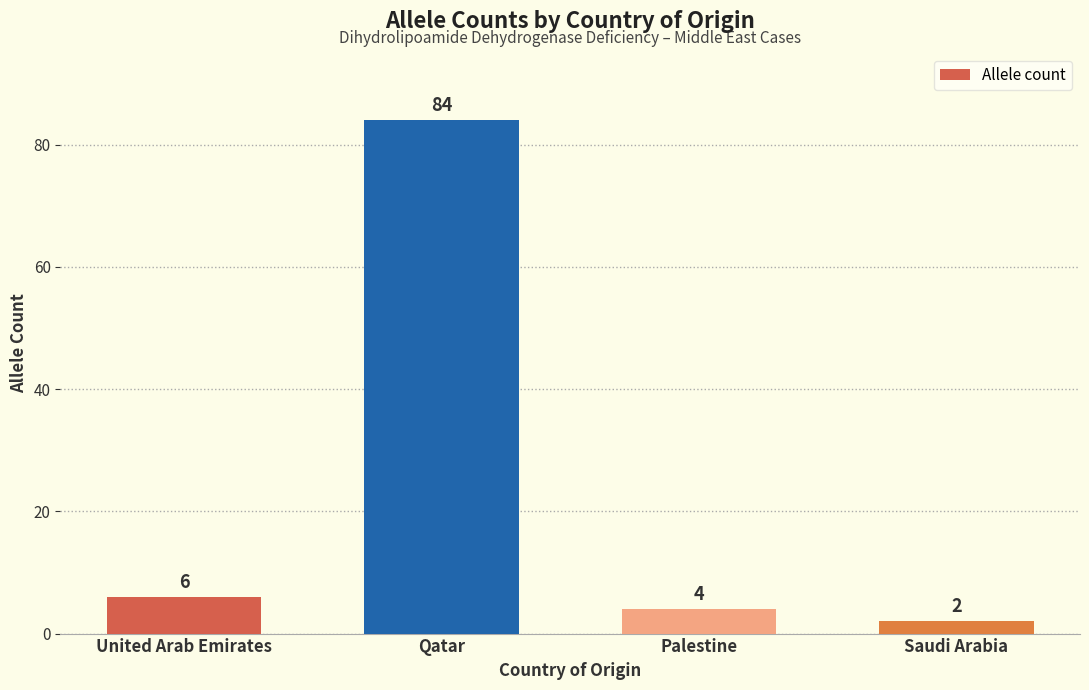

What is the average value?

24